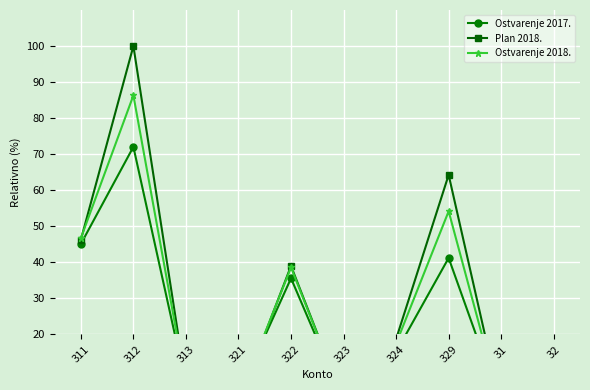

What is the total value across all series at 329?

159.7